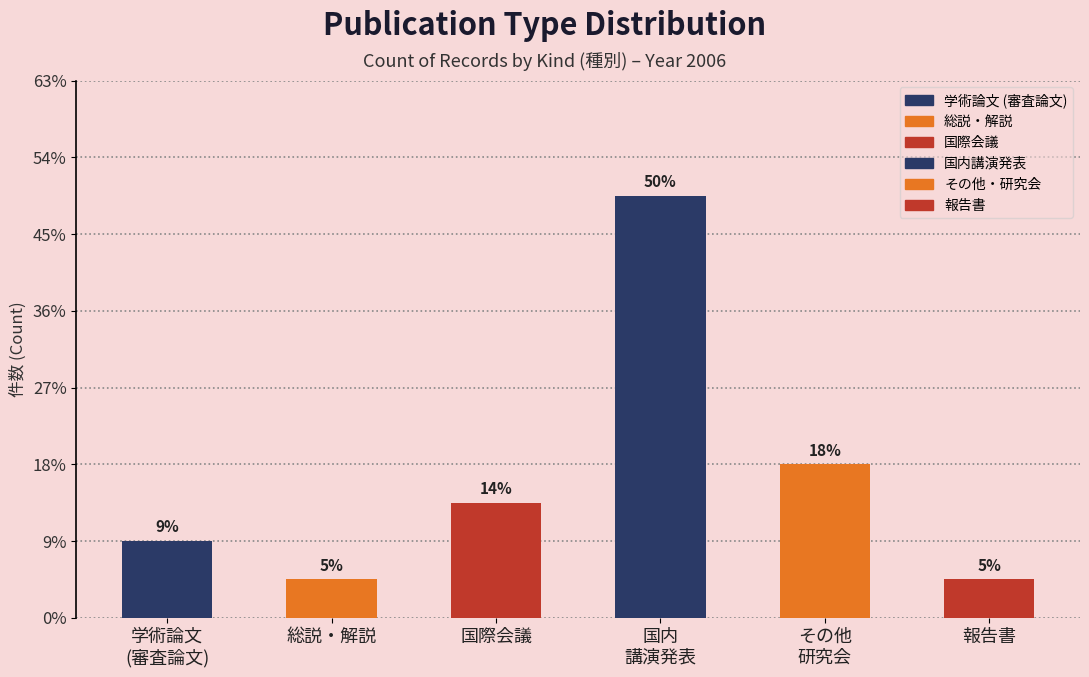

Reading left to right, transcribe all the data shown in this chart.

学術論文 (審査論文): 学術論文 (審査論文)=2	総説・解説=0	国際会議=0	国内講演発表=0	その他・研究会=0	報告書=0	6=0
総説・解説: 学術論文 (審査論文)=1	総説・解説=0	国際会議=0	国内講演発表=0	その他・研究会=0	報告書=0	6=0
国際会議: 学術論文 (審査論文)=3	総説・解説=0	国際会議=0	国内講演発表=0	その他・研究会=0	報告書=0	6=0
国内講演発表: 学術論文 (審査論文)=11	総説・解説=0	国際会議=0	国内講演発表=0	その他・研究会=0	報告書=0	6=0
その他・研究会: 学術論文 (審査論文)=4	総説・解説=0	国際会議=0	国内講演発表=0	その他・研究会=0	報告書=0	6=0
報告書: 学術論文 (審査論文)=1	総説・解説=0	国際会議=0	国内講演発表=0	その他・研究会=0	報告書=0	6=0